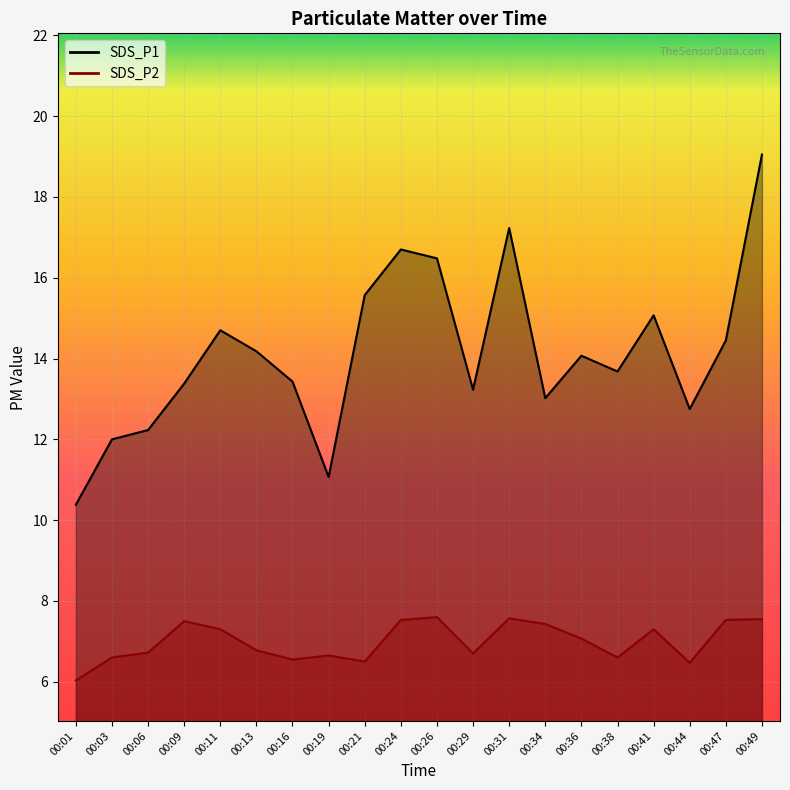

Which series has the widest spread of values?

SDS_P1 line